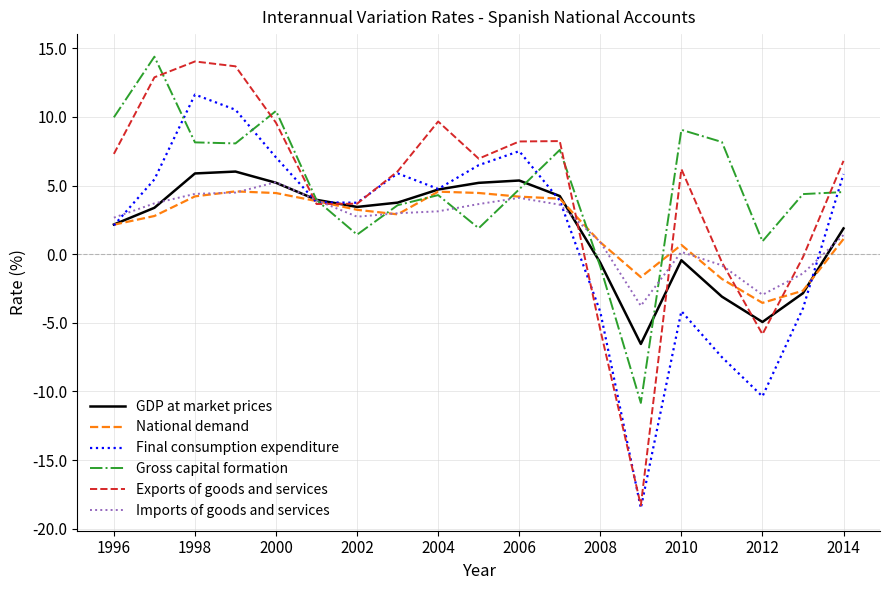

How many lines are shown in the chart?

6